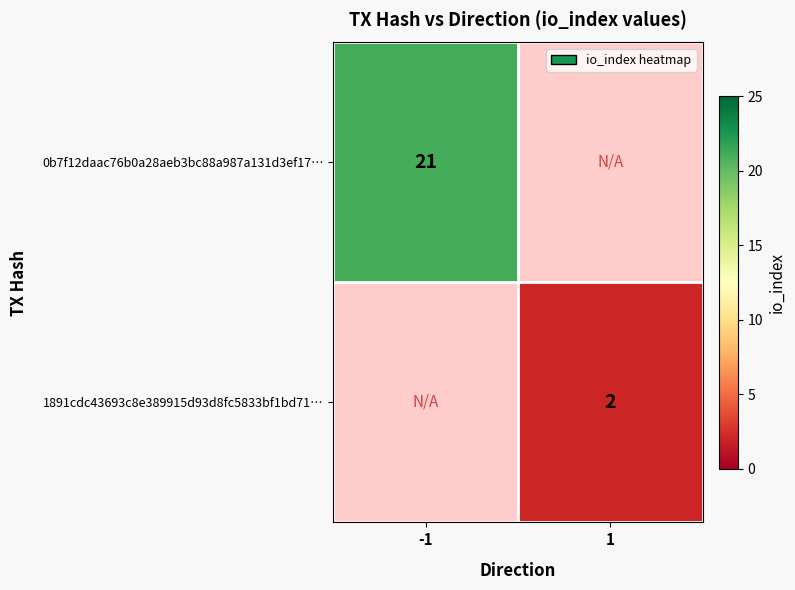

Is it true that 1891cdc43693c8e389915d93d8fc5833bf1bd71… equals 2 at 1?

True